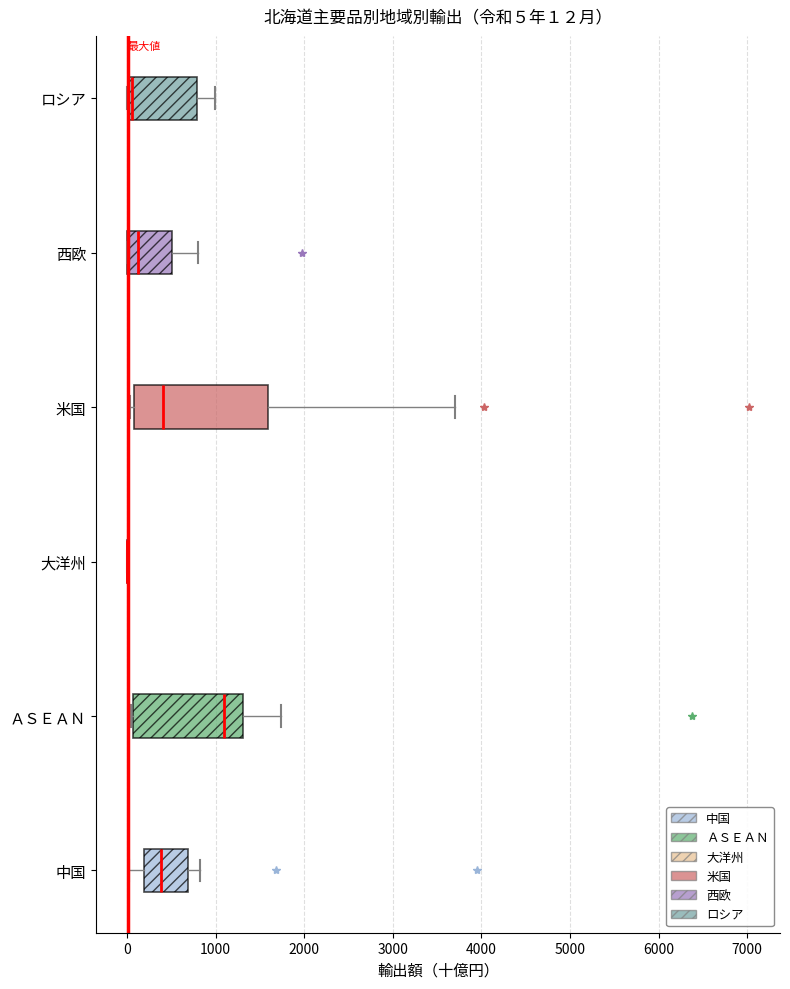

Comparing the boxes themselves (not the whiskers), which one is the widest?

米国